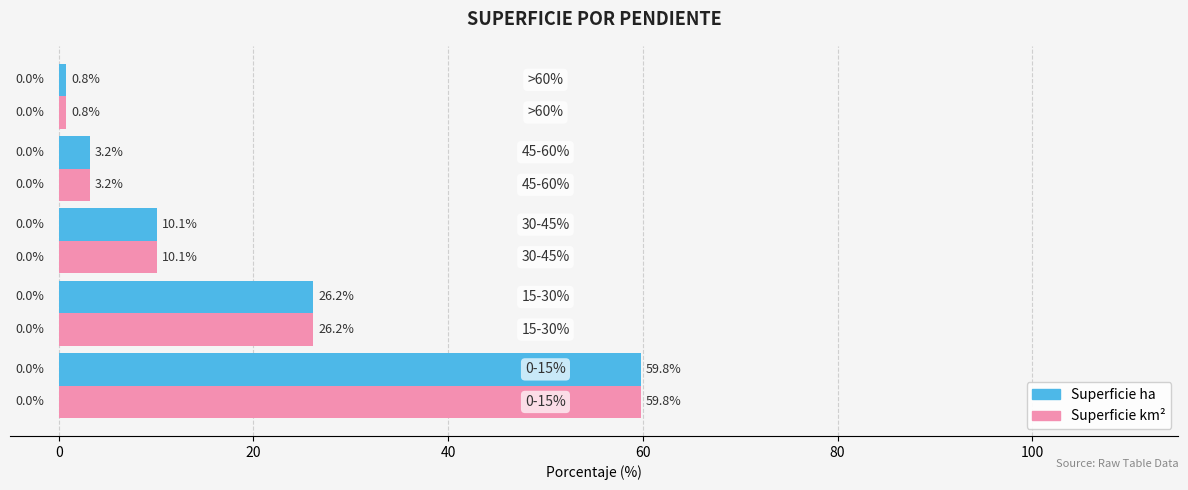

What is the minimum value shown in the chart?

0.8